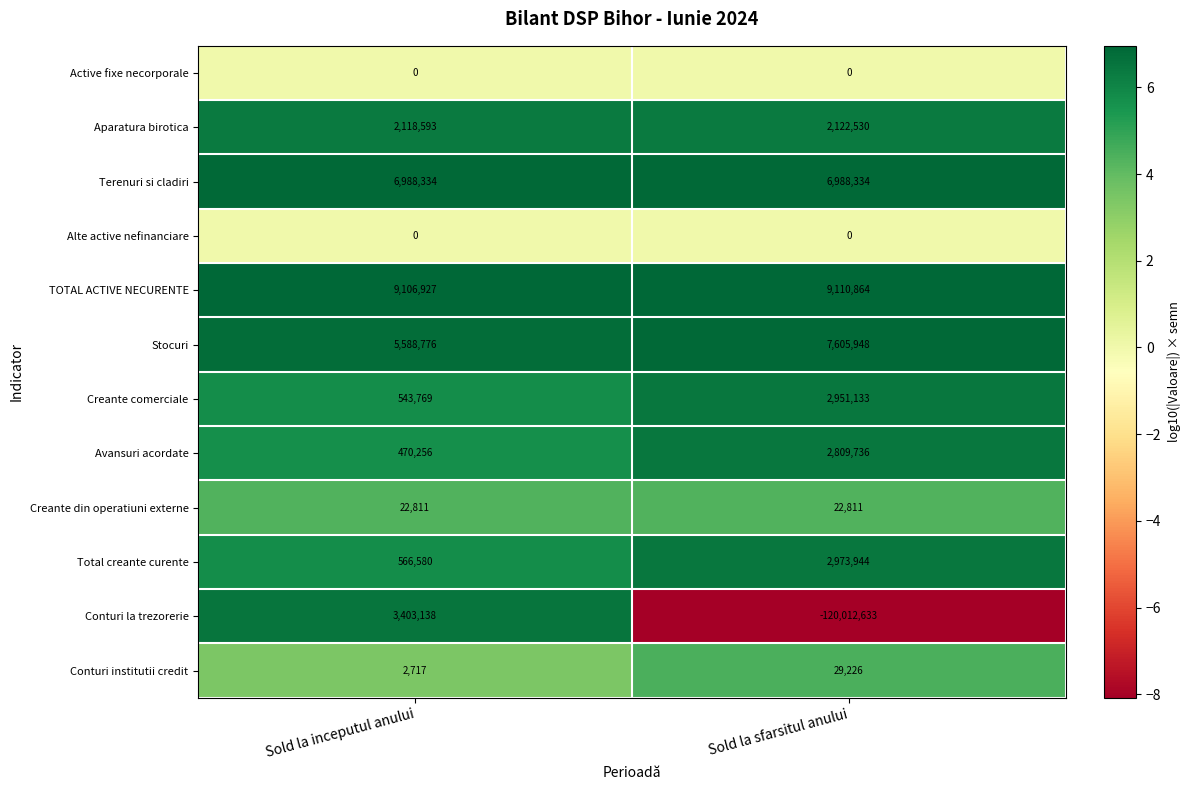

The value of Conturi institutii credit at Sold la inceputul anului is 1392. True or false?

False